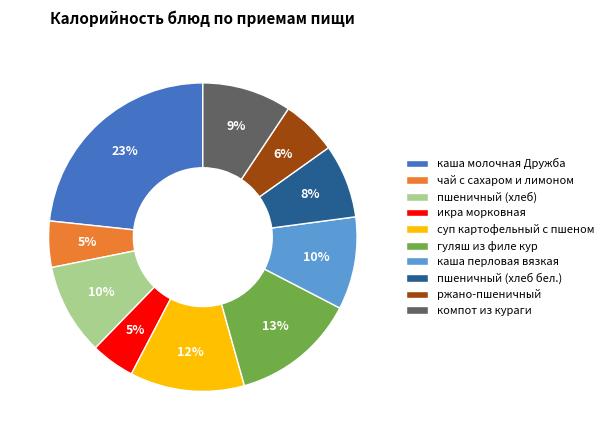

What is the largest slice in the pie chart?

каша молочная Дружба